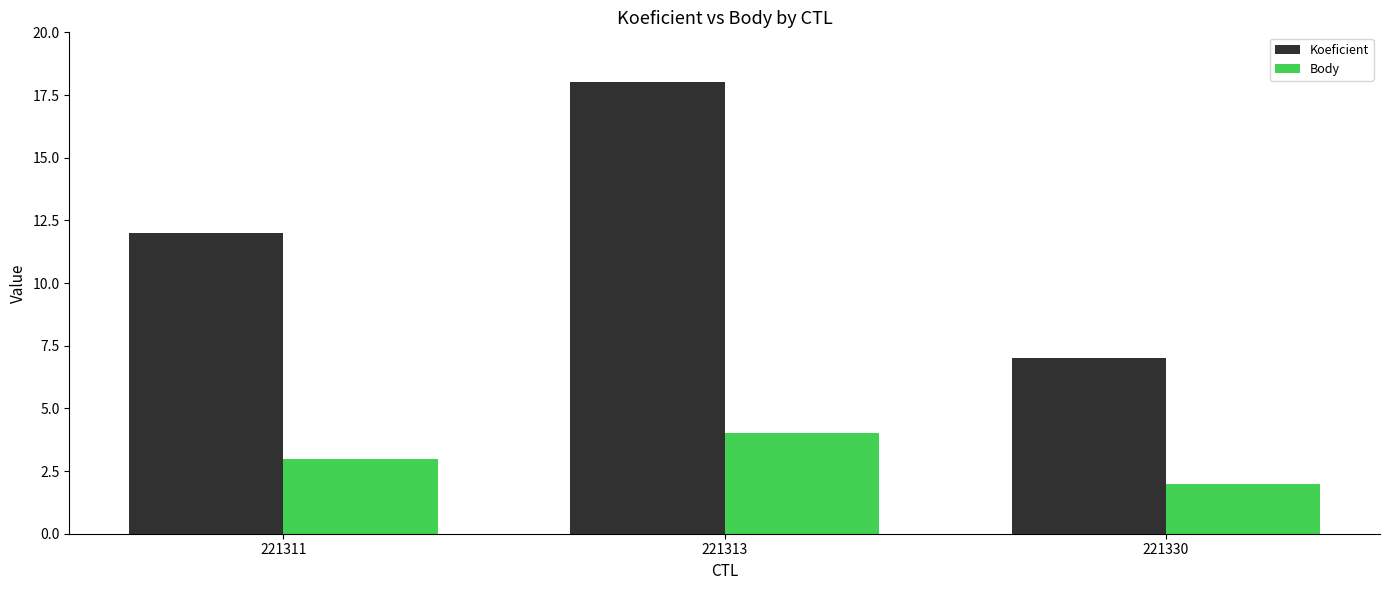

What is the difference between the Koeficient values at 221330 and 221313?

11